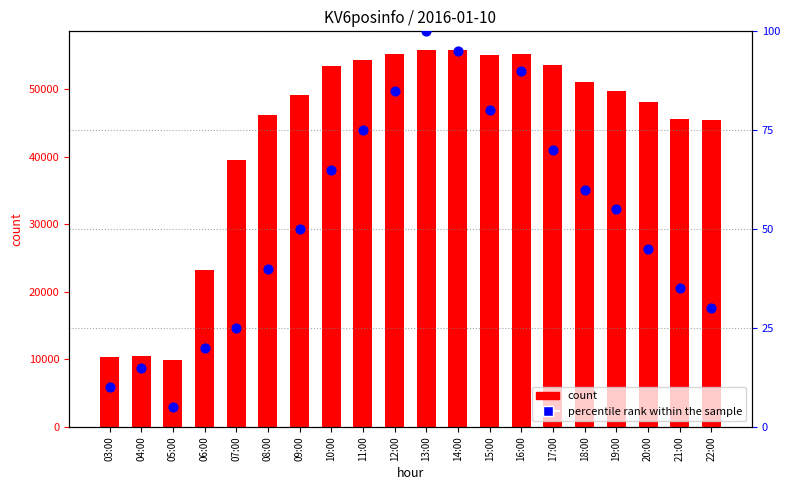

At how many categories does at least one series exceed 23831?

16